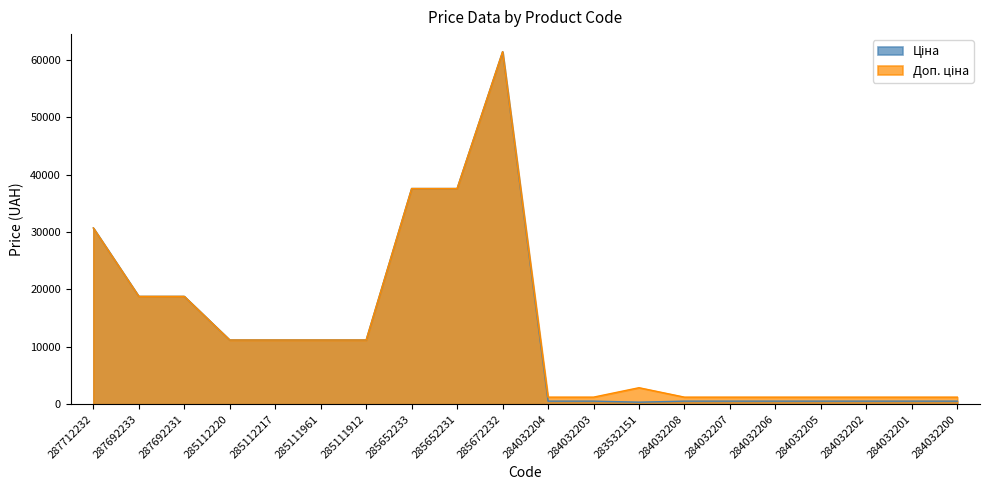

What is the maximum value shown in the chart?

61434.3